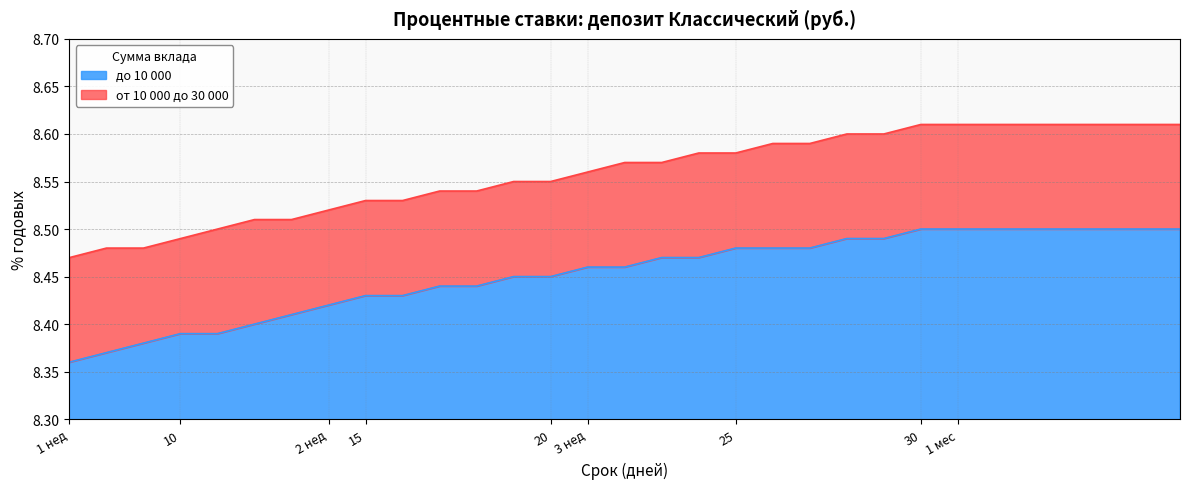

True or false: от 10 000 до 30 000 and до 10 000 intersect in this chart.

False